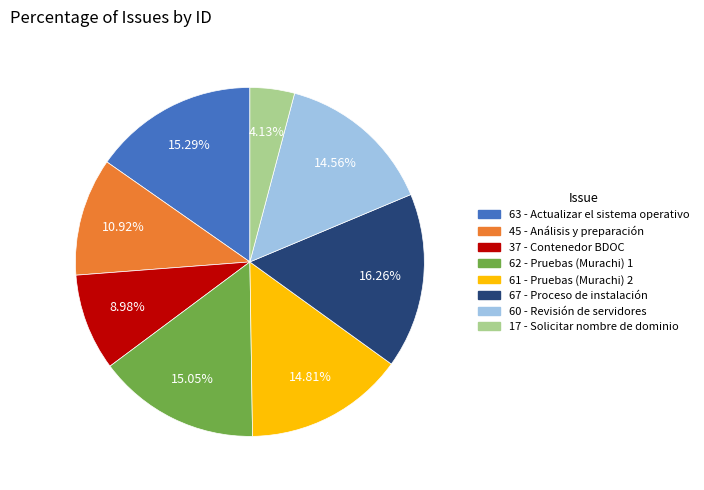

What is the ratio of the value at 61 - Pruebas (Murachi) 2 to the value at 62 - Pruebas (Murachi) 1?

1.0